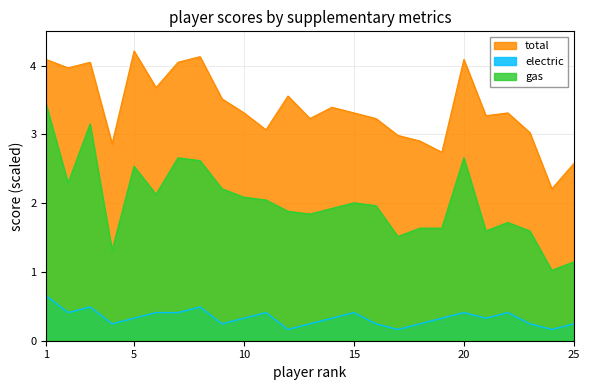

True or false: electric and gas cross at least once.

False